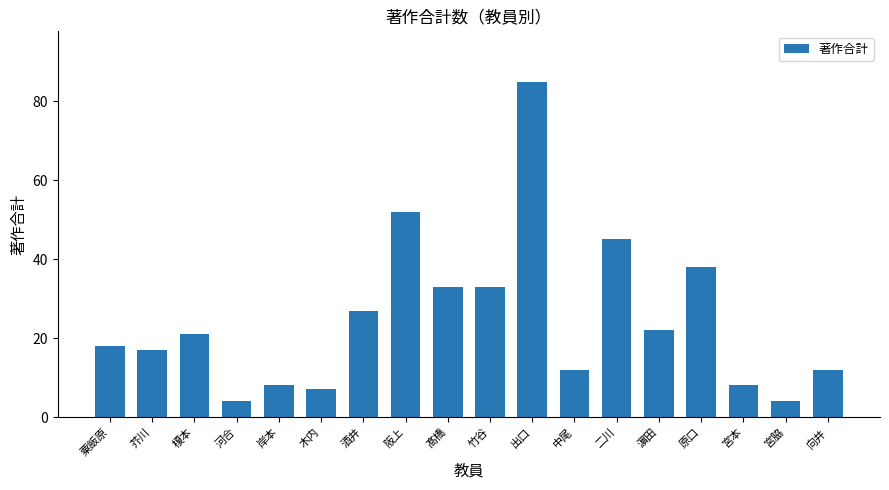

At which category does the chart reach its peak across all series?

出口